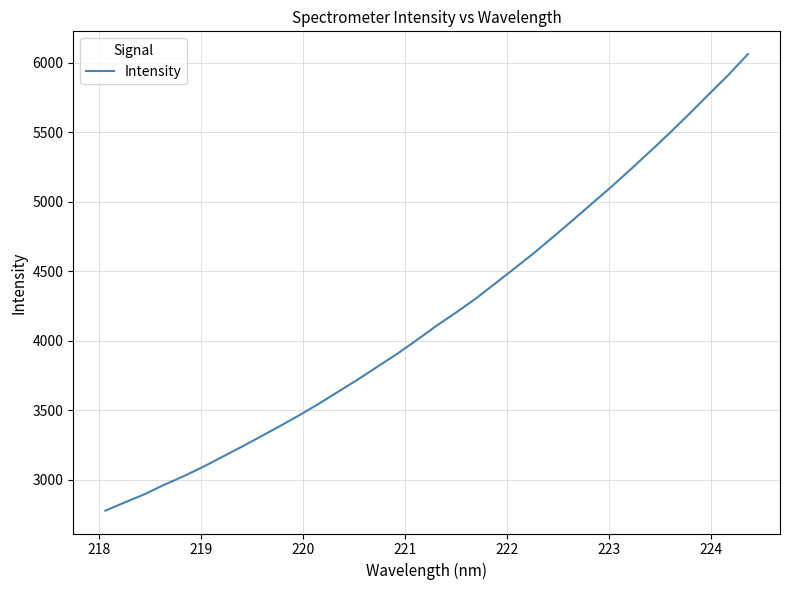

What is the smallest value displayed?

2777.1